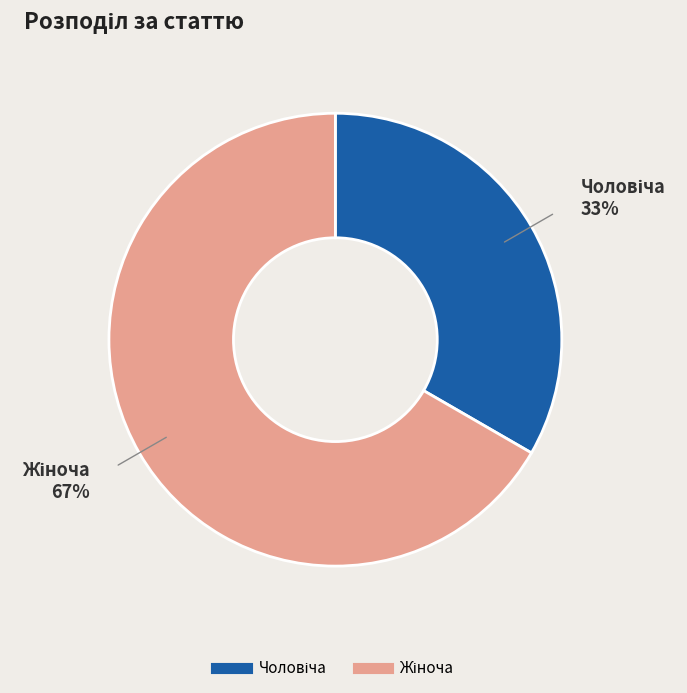

To the nearest percent, what is the average slice percentage?

50%